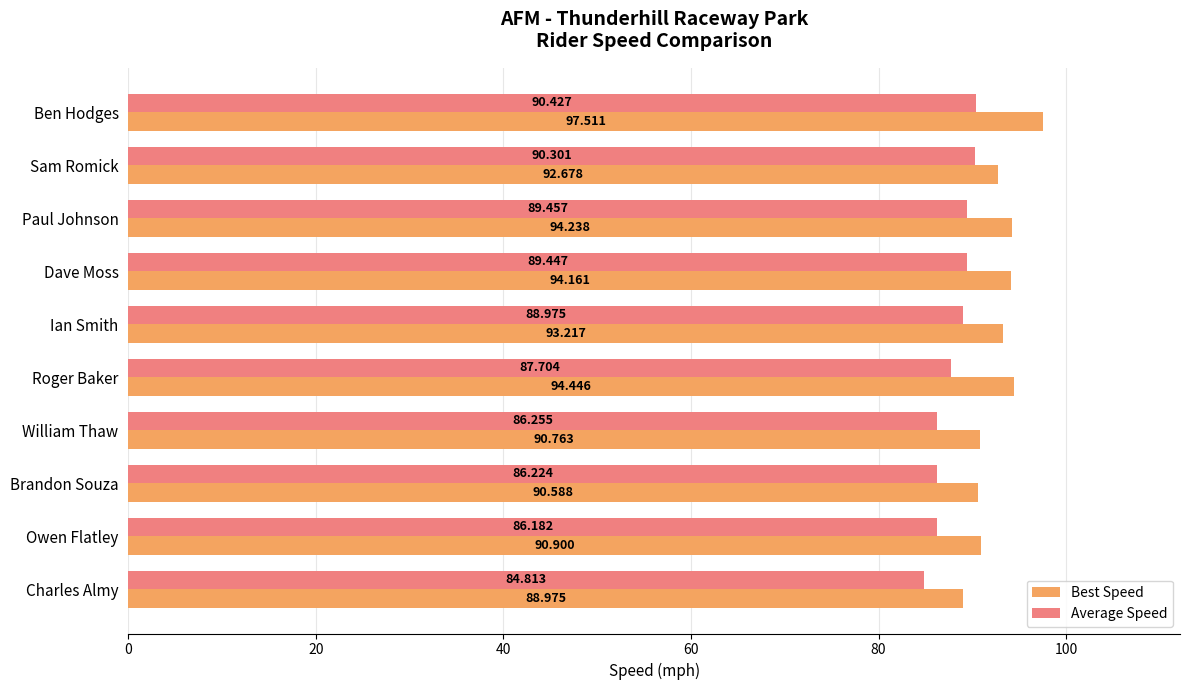

At which label is Best Speed closest to 93?

Ian Smith